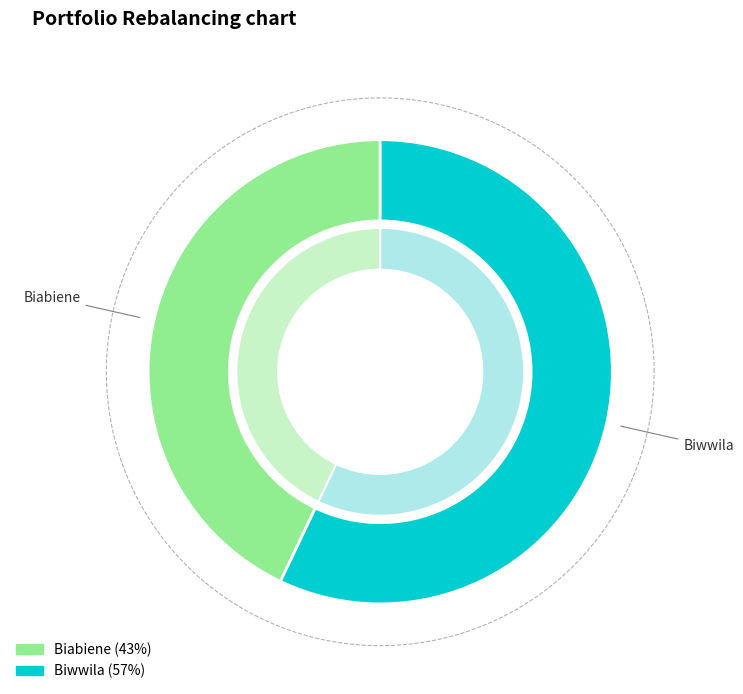

To the nearest percent, what is the difference between the largest and smallest slice percentages?

14%